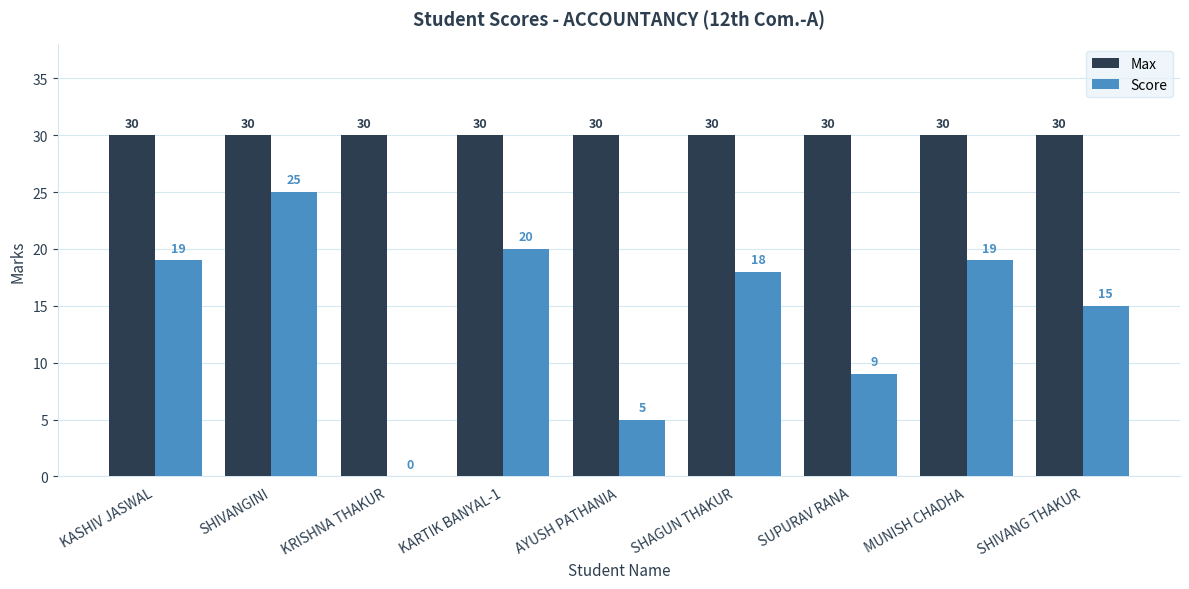

True or false: Score has a value of 19 at MUNISH CHADHA.

True